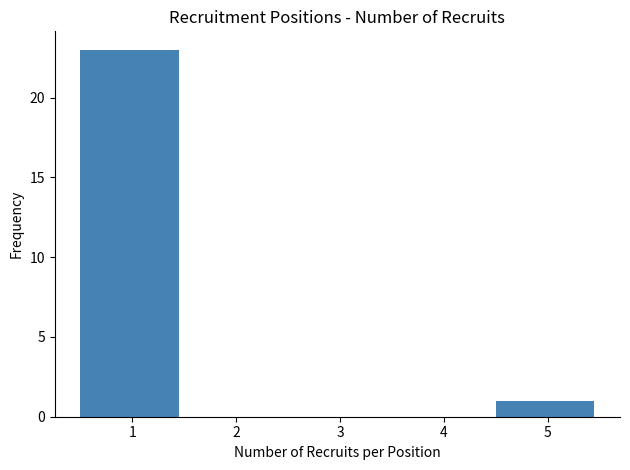

Reading left to right, transcribe this chart: for each bar, give the range it covers on the x-axis and its height. The values are not printed on the chart, so give them approximately, as read against the axis.

0.5 to 1.5: 23
1.5 to 2.5: 0
2.5 to 3.5: 0
3.5 to 4.5: 0
4.5 to 5.5: 1